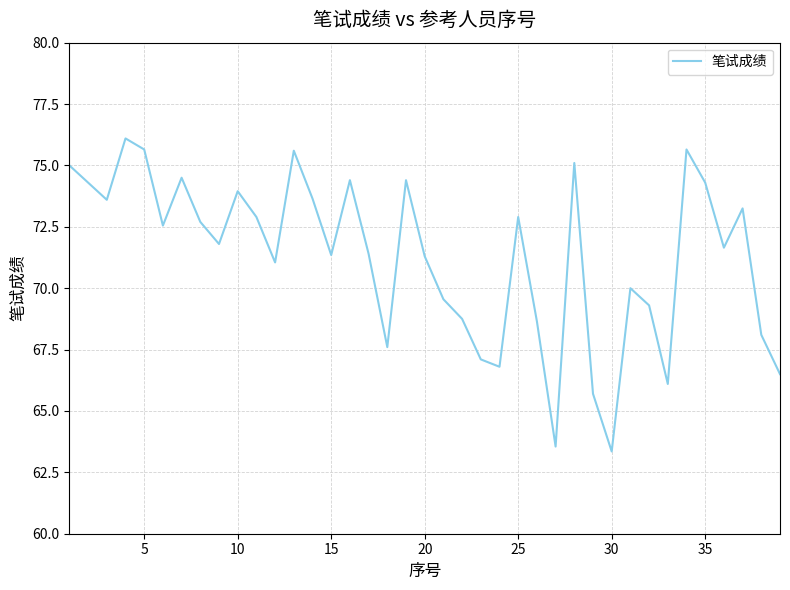

What is the minimum value shown in the chart?

63.4